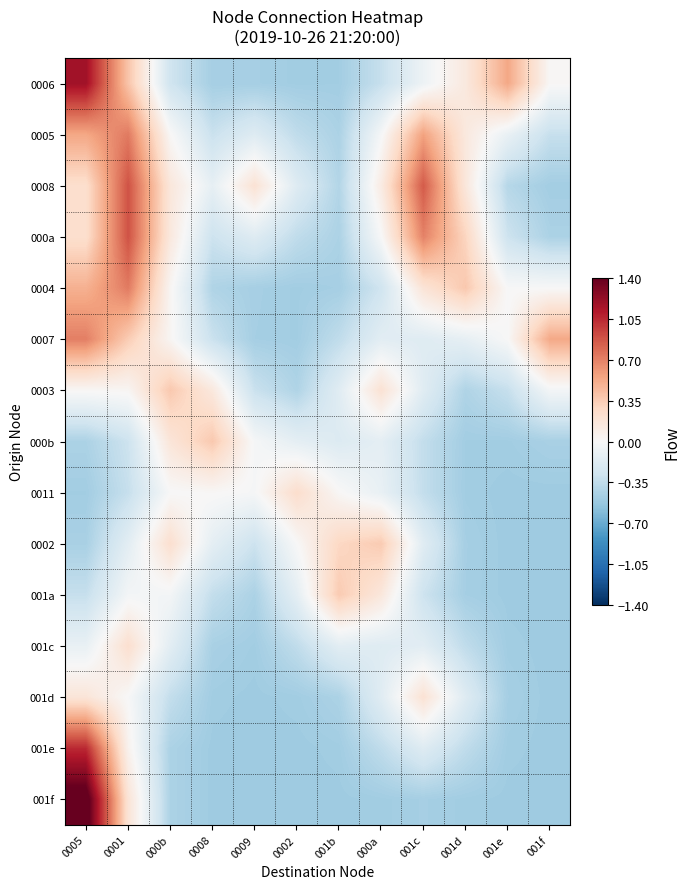

How many series are shown in this chart?

15